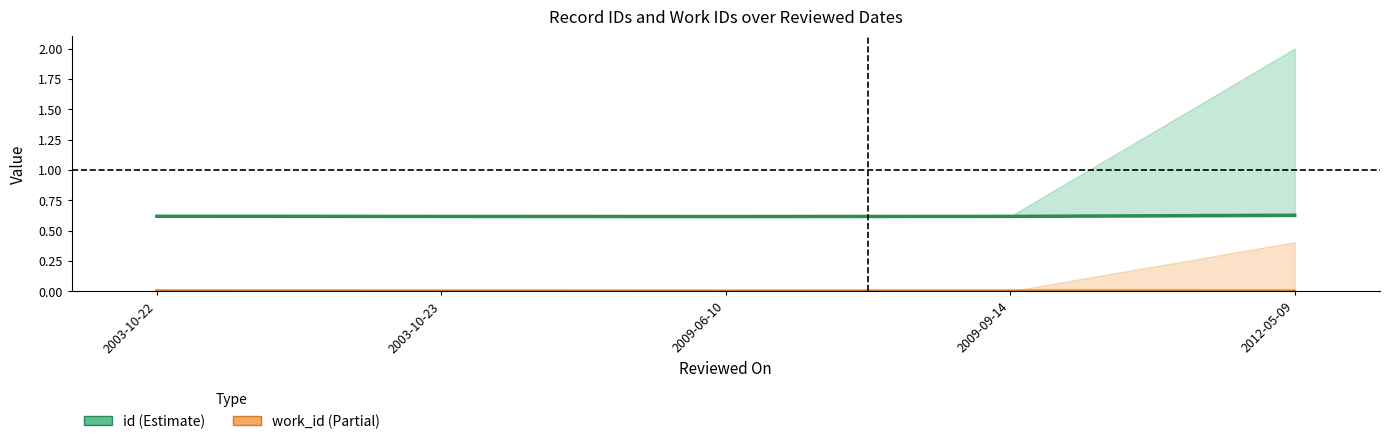

The id series shows 0.4 at 2009-06-10. True or false?

False